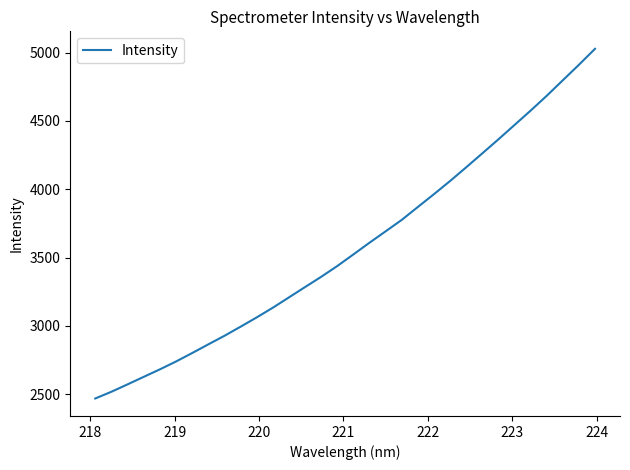

What is the maximum value shown in the chart?

5028.2